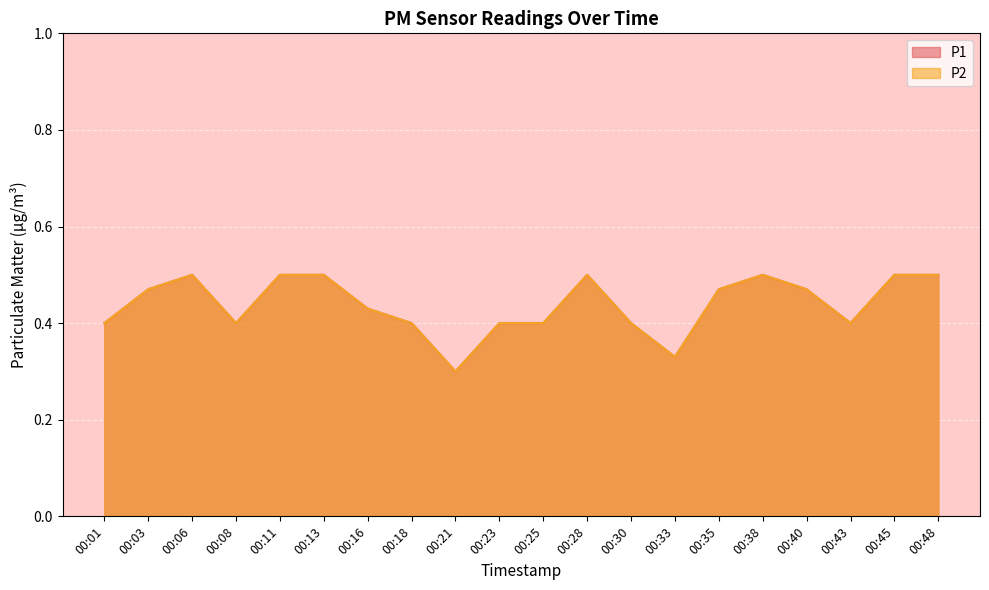

What is the minimum value for P2?

0.3